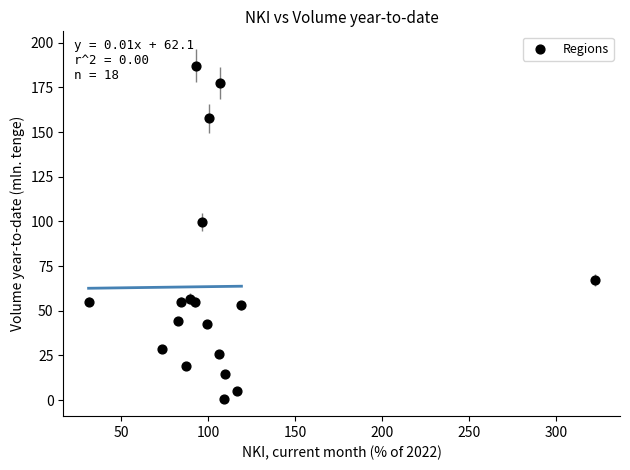

What Y value in the scatter plot is closest to 94?

99.5